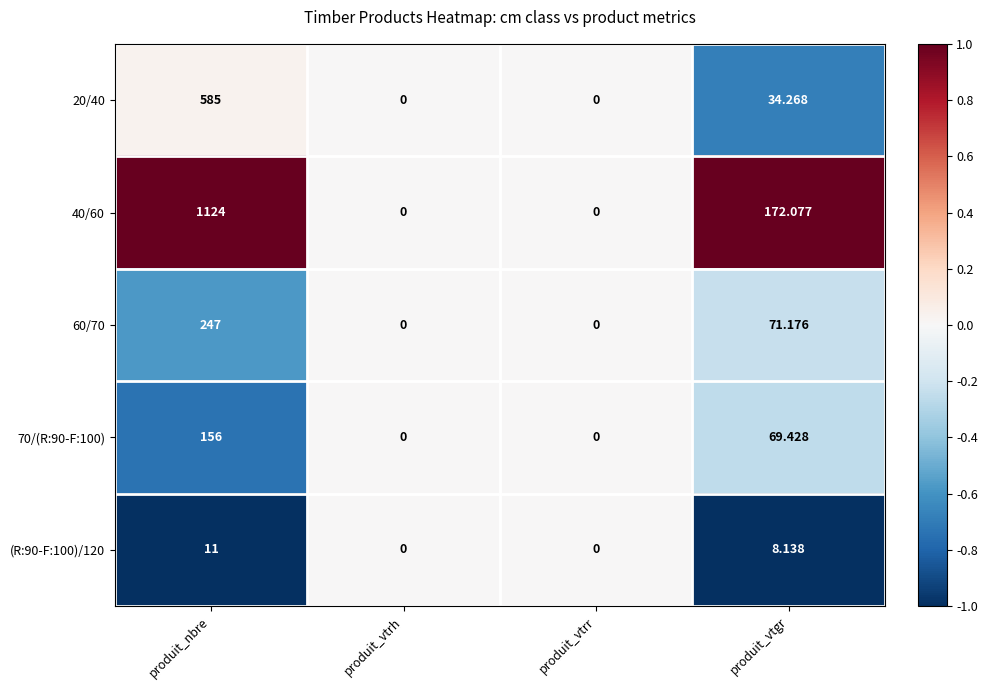

Where is (R:90-F:100)/120 nearest to the value 5?

produit_vtgr